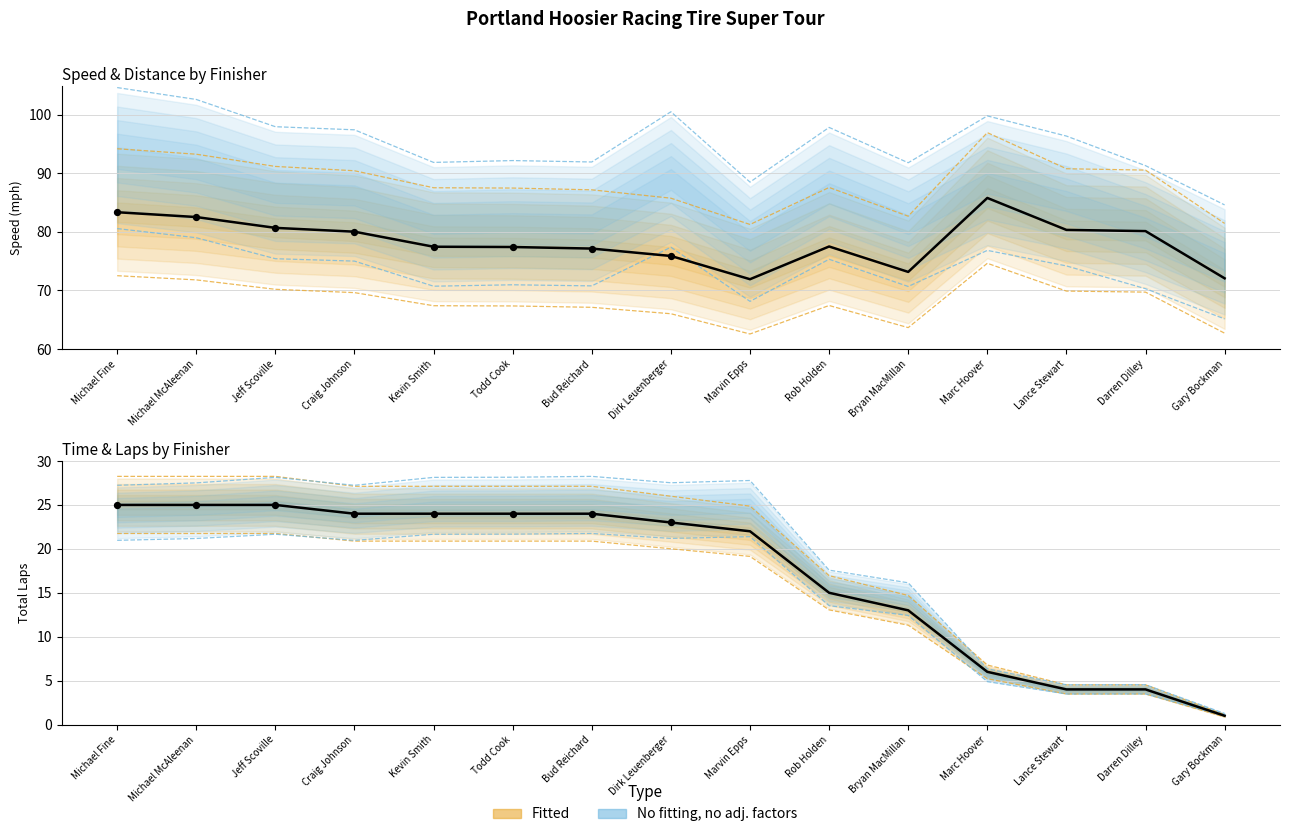

Which series has the widest spread of Y values?

Total Laps